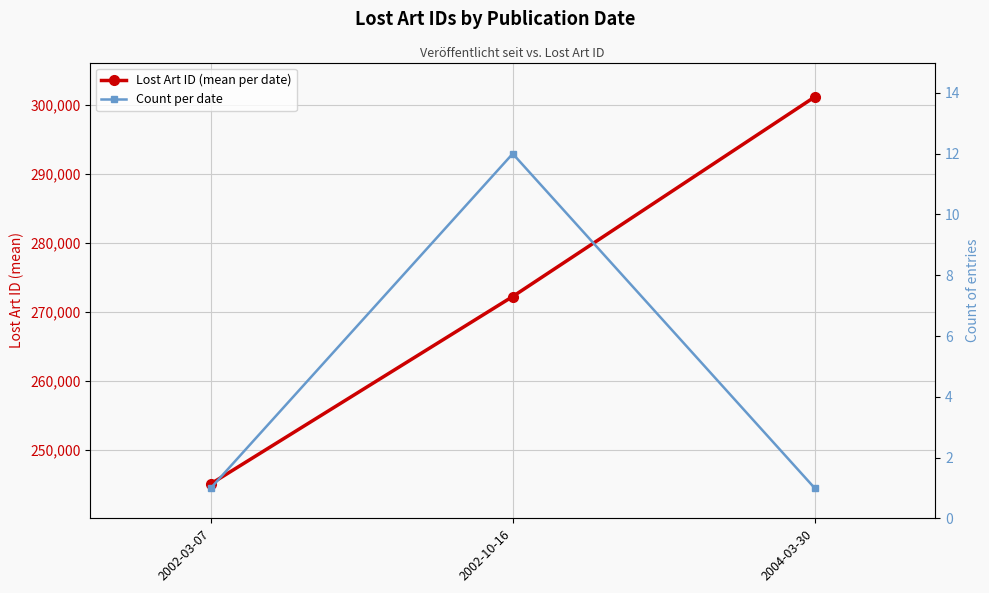

At which category is the sum across all series the highest?

2004-03-30